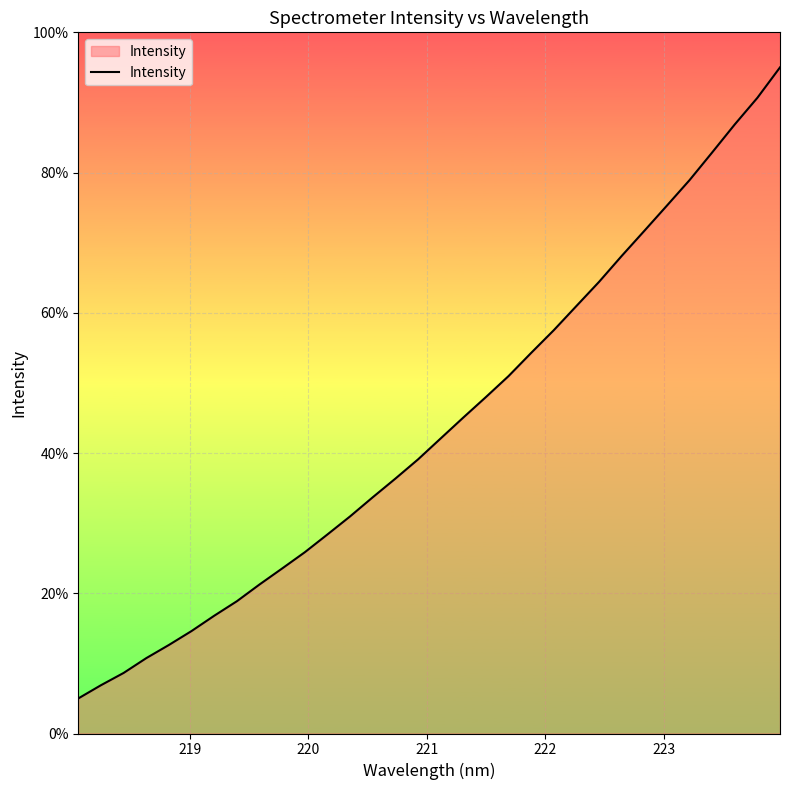

How many lines are shown in the chart?

1